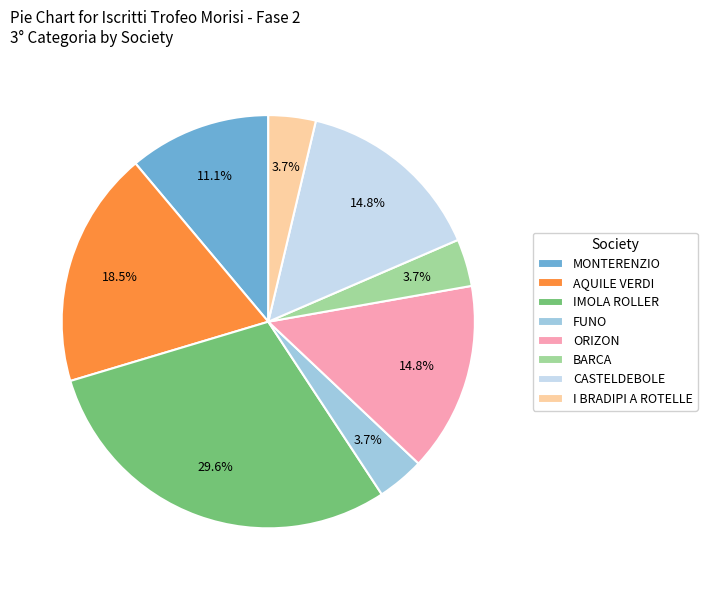

Which has a higher value, CASTELDEBOLE or IMOLA ROLLER?

IMOLA ROLLER